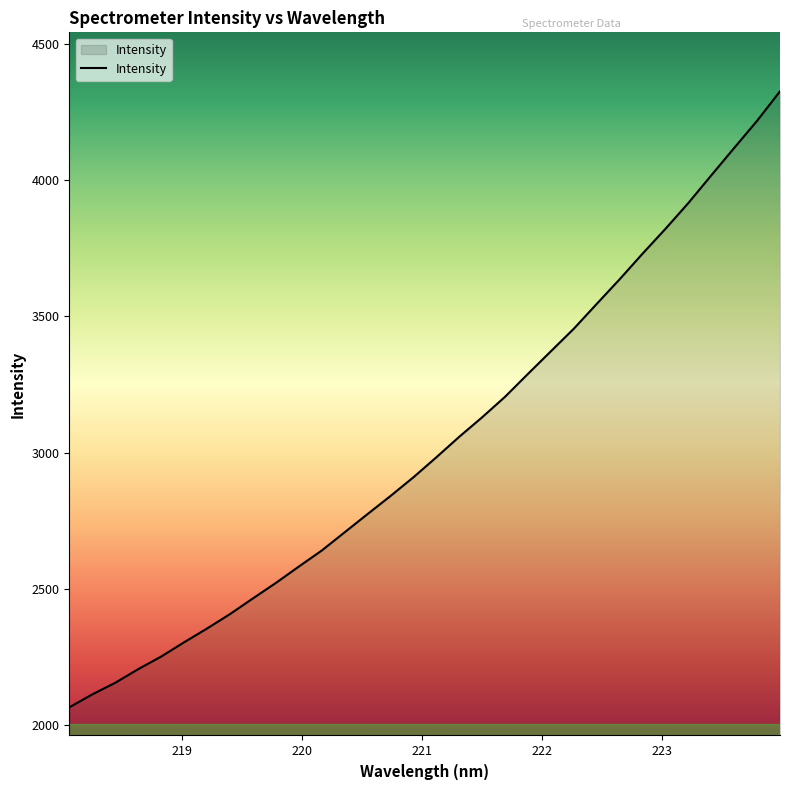

What is the difference between the maximum and minimum values?

2260.7